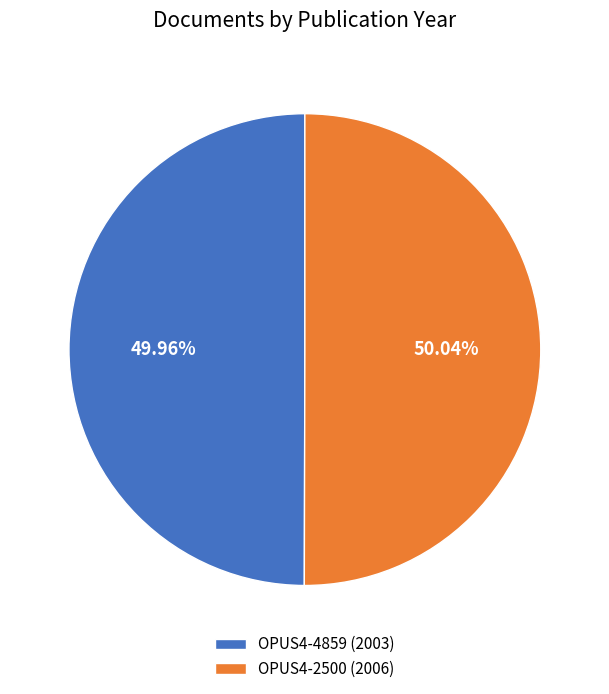

What is the total percentage of OPUS4-2500 and OPUS4-4859?

100.0%